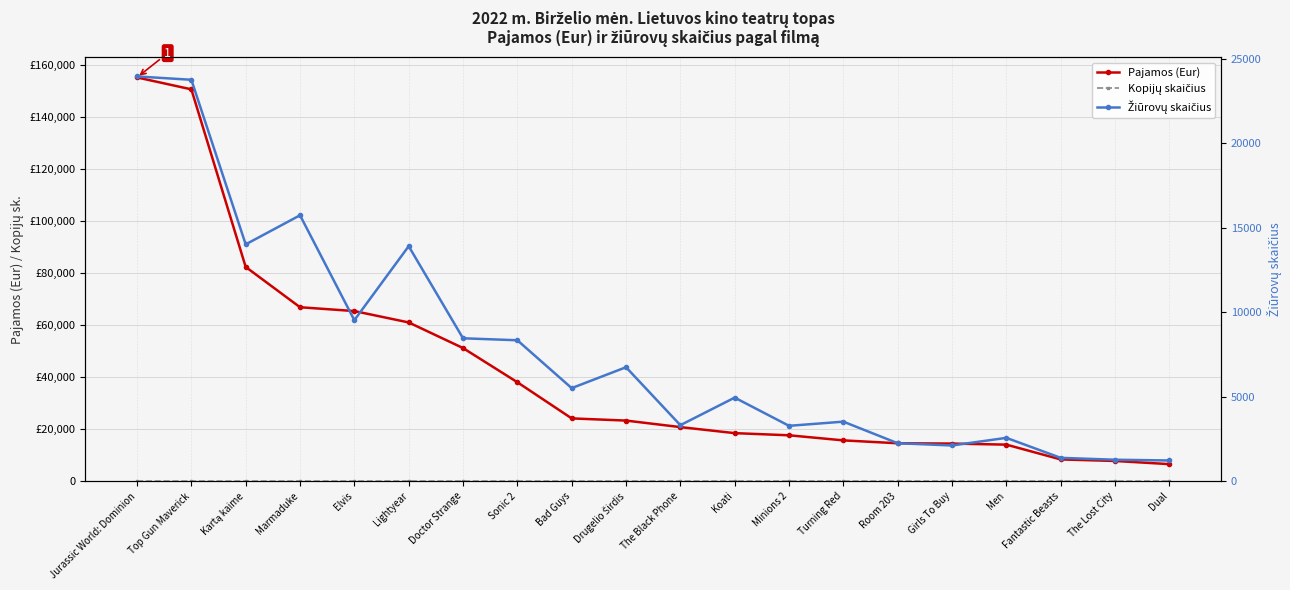

At which category is the sum across all series the highest?

Jurassic World: Dominion